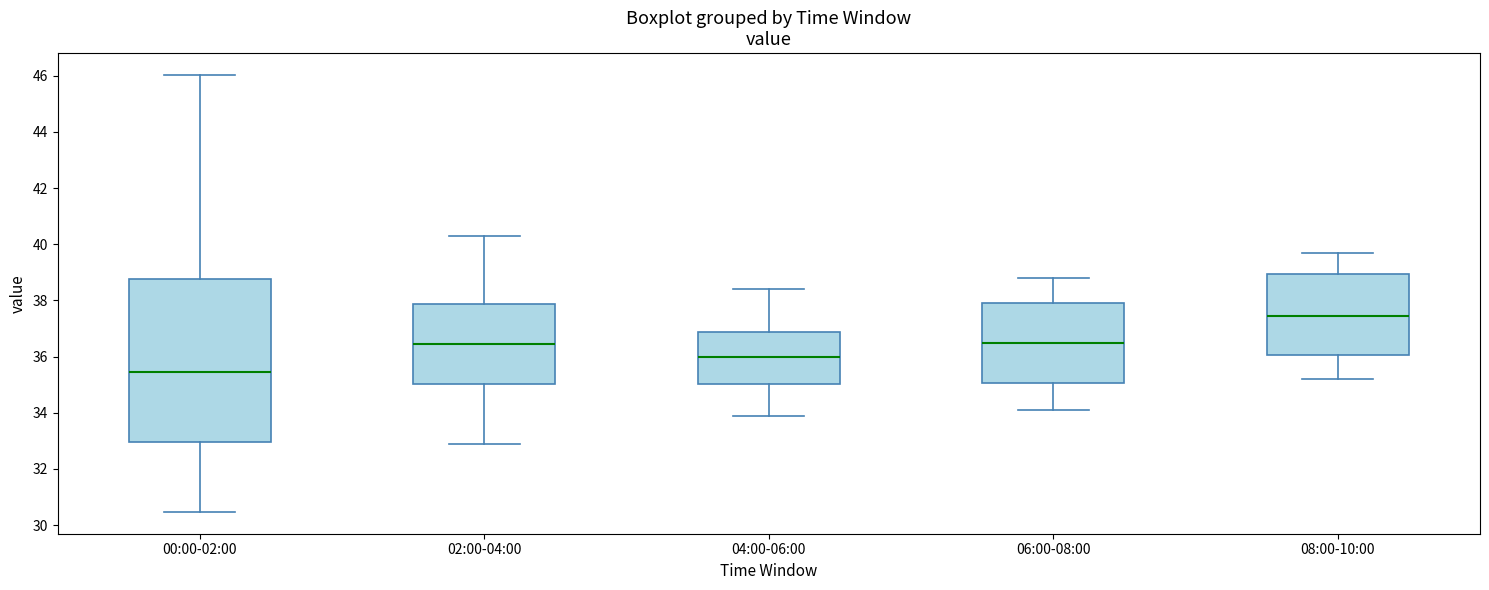

Which box's median line is the highest?

08:00-10:00